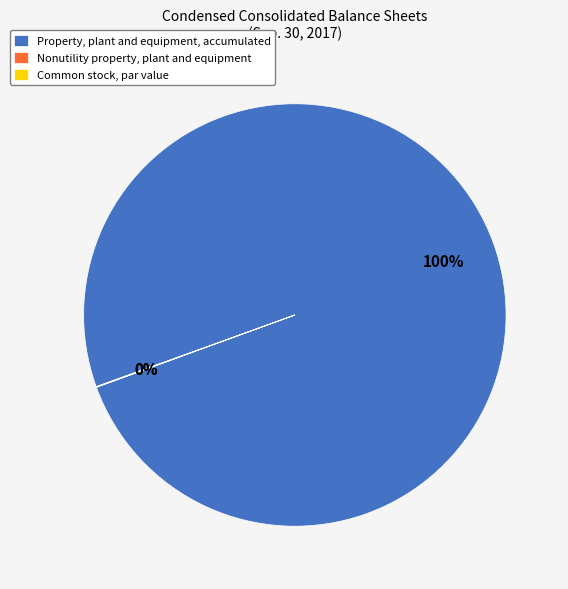

Does any single category account for the majority?

Yes